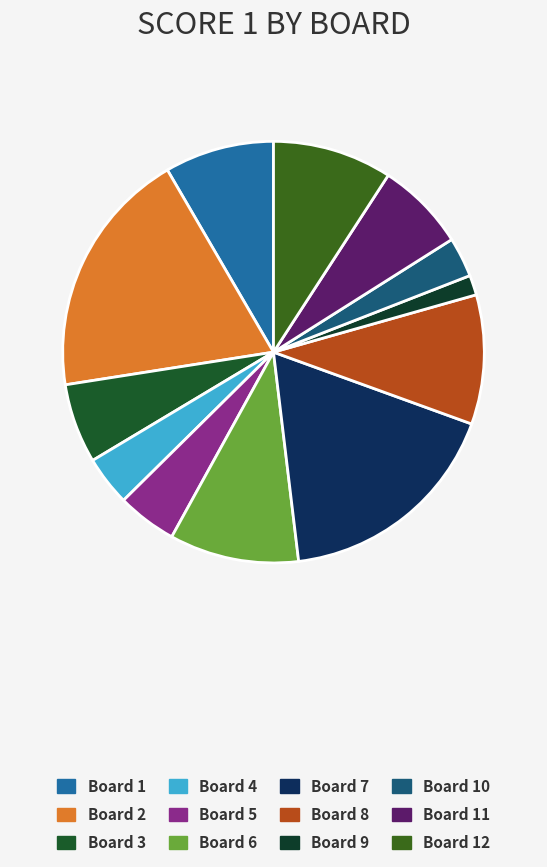

To the nearest percent, what is the difference between the Board 5 and Board 11 slice percentages?

2%